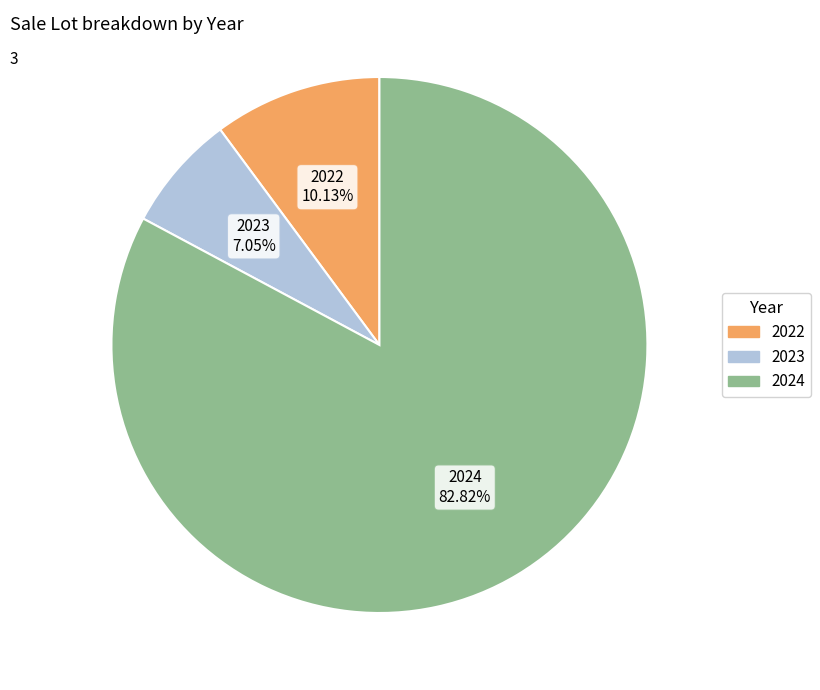

Is it true that 2022 is 10% of the pie?

True